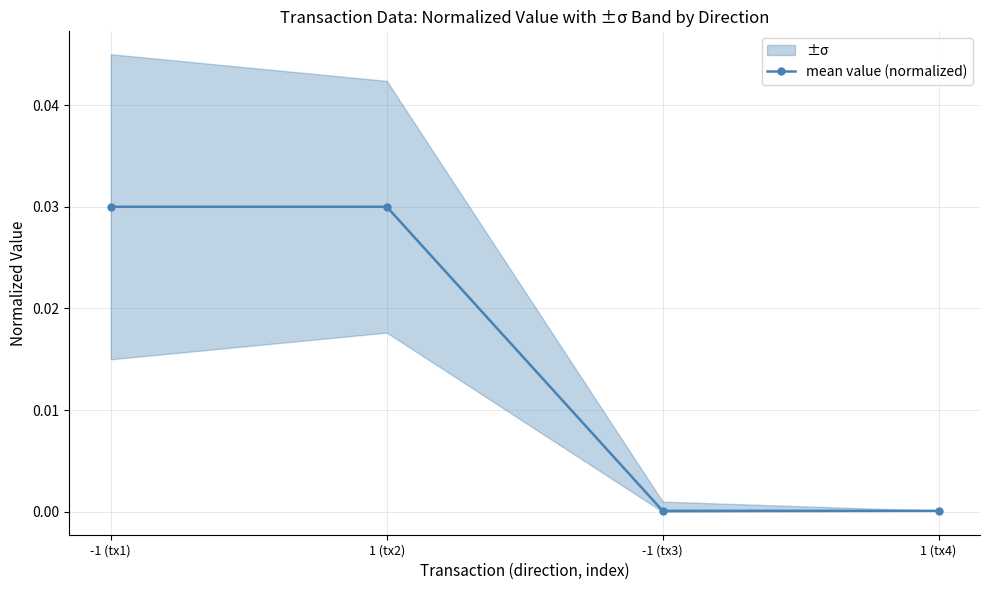

What is the sum of all values?

0.1